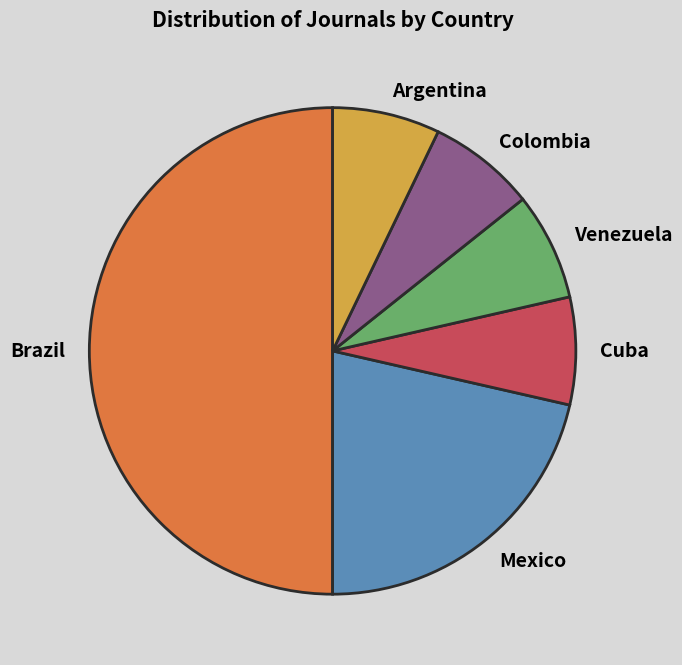

Combined, do Brazil and Cuba account for over 50%?

Yes